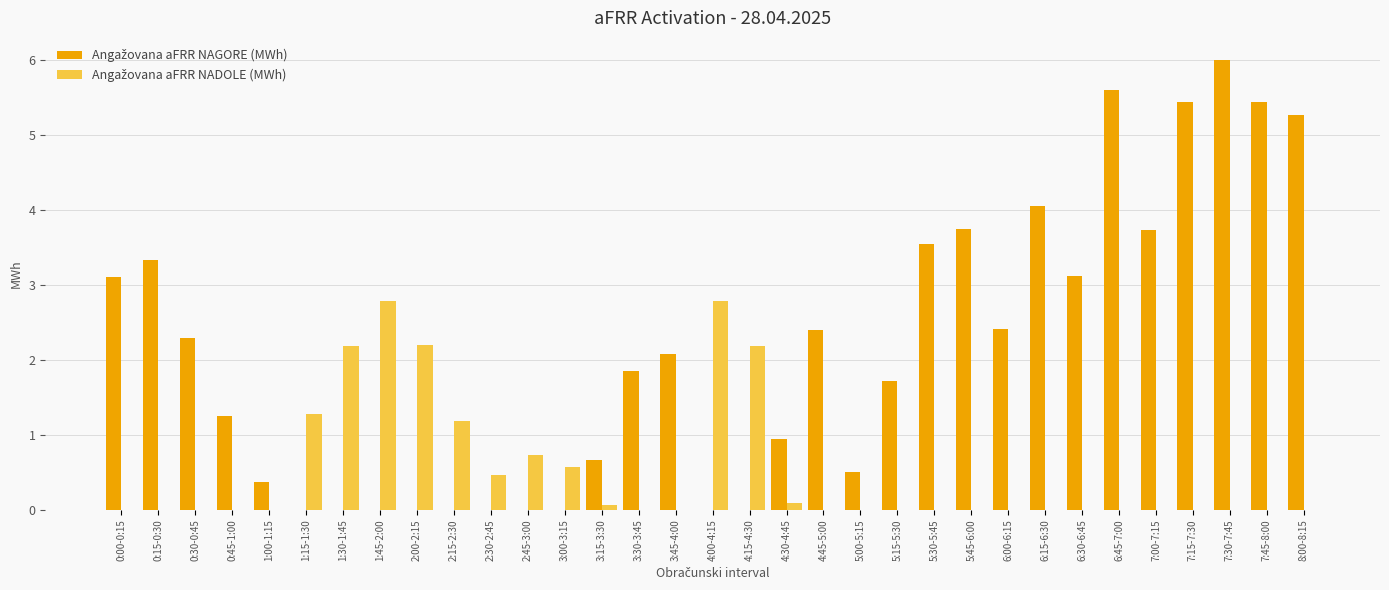

At which category is the sum across all series the highest?

7:30-7:45